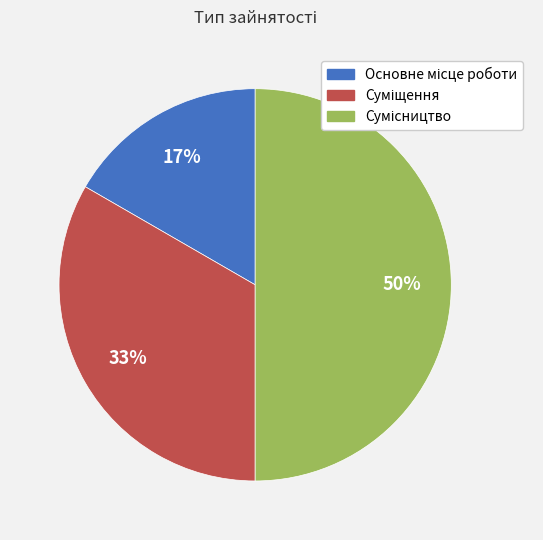

To the nearest percent, what is the average slice percentage?

33%